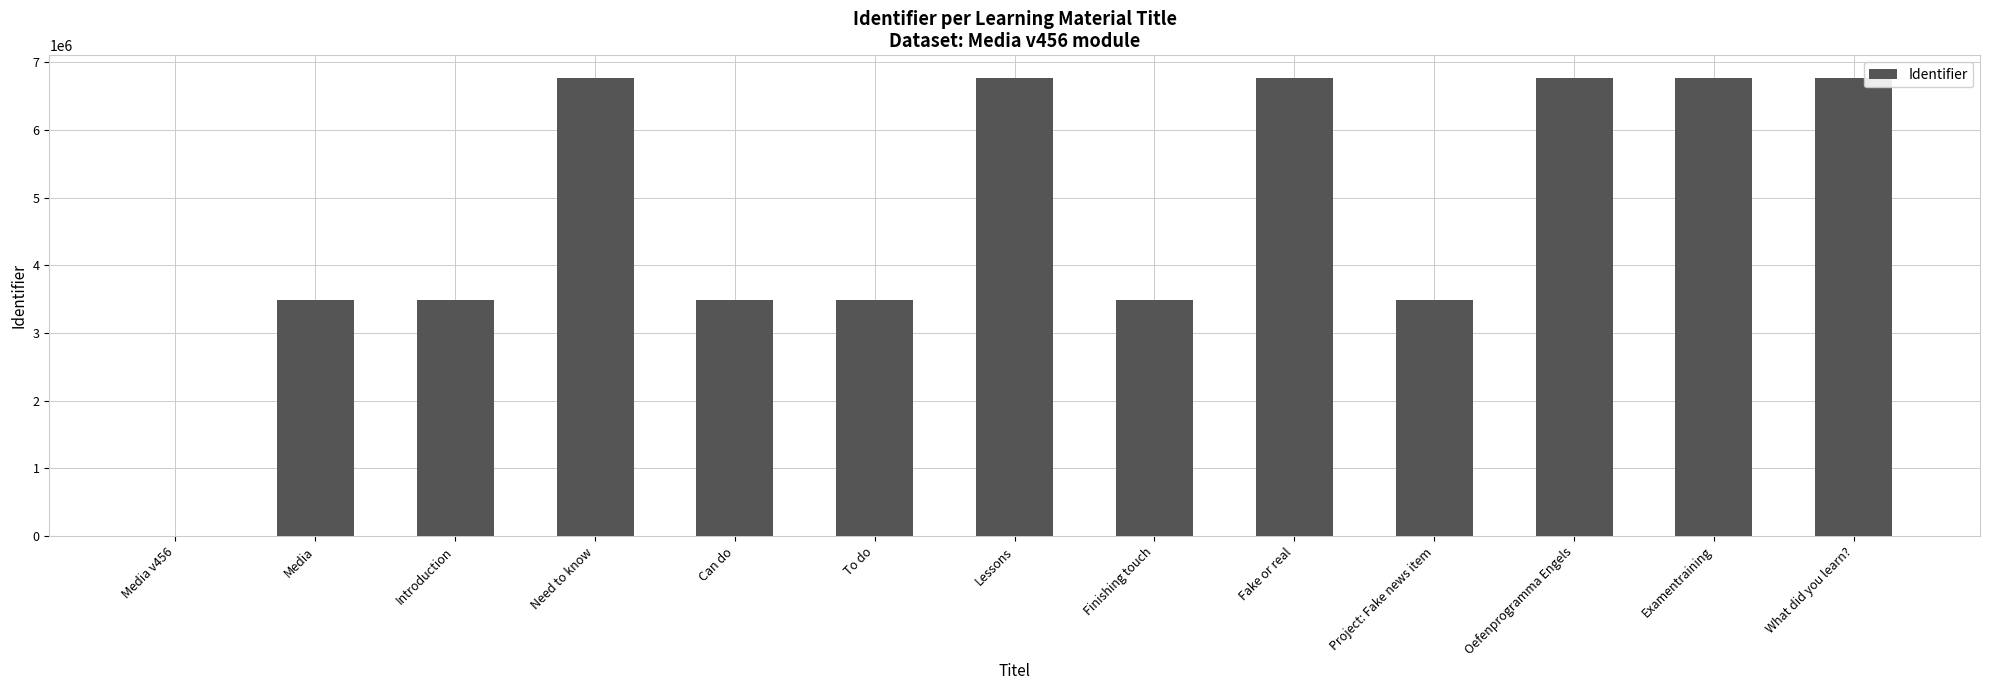

What is the change in value from Introduction to What did you learn??

+3270683